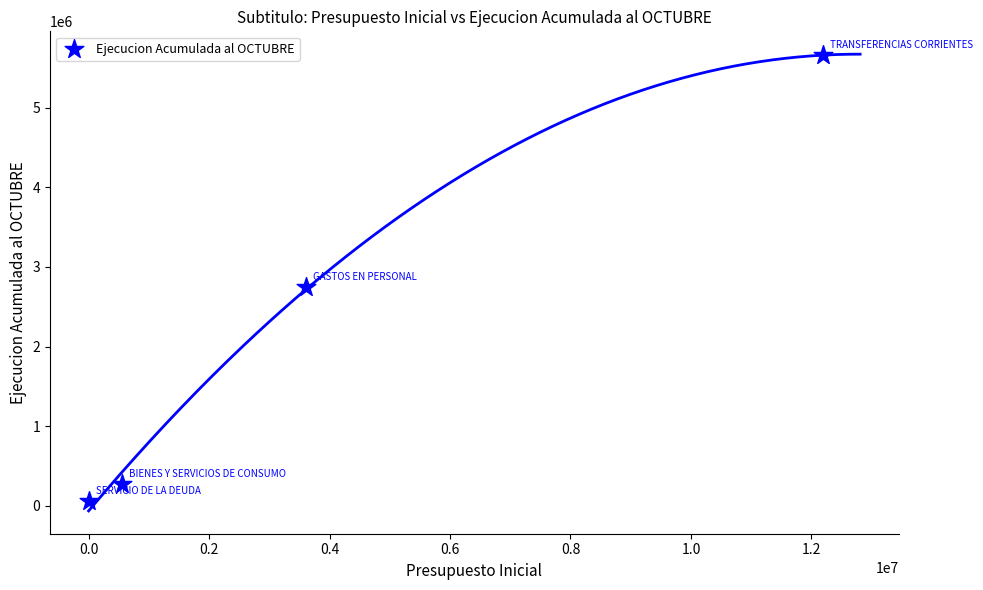

What Y value in the scatter plot is closest to 2858294?

2750778